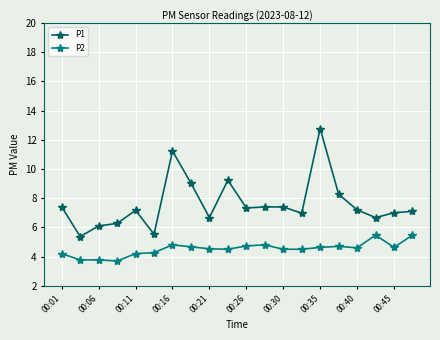

Which series has the largest total across all categories?

P1